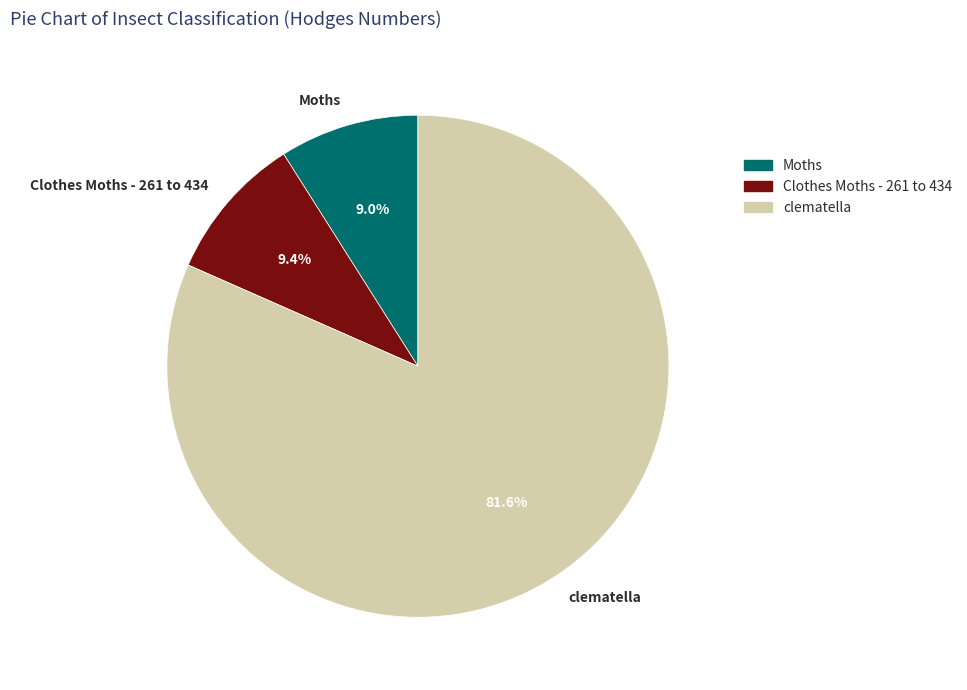

To the nearest percent, what is the difference between the largest and smallest slice percentages?

73%